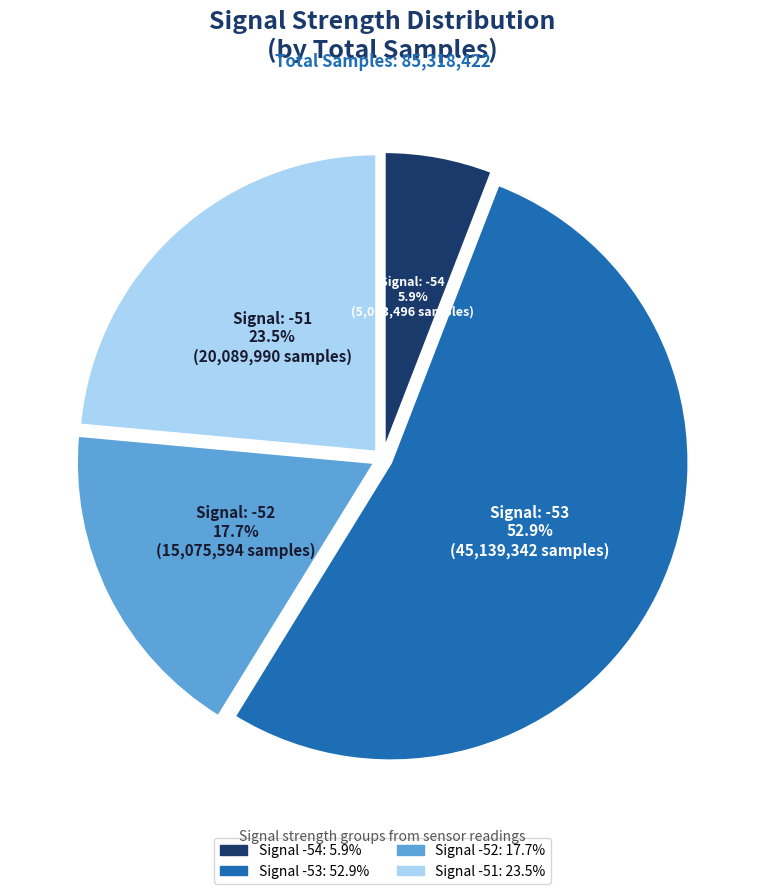

Is there a majority slice in this chart?

Yes